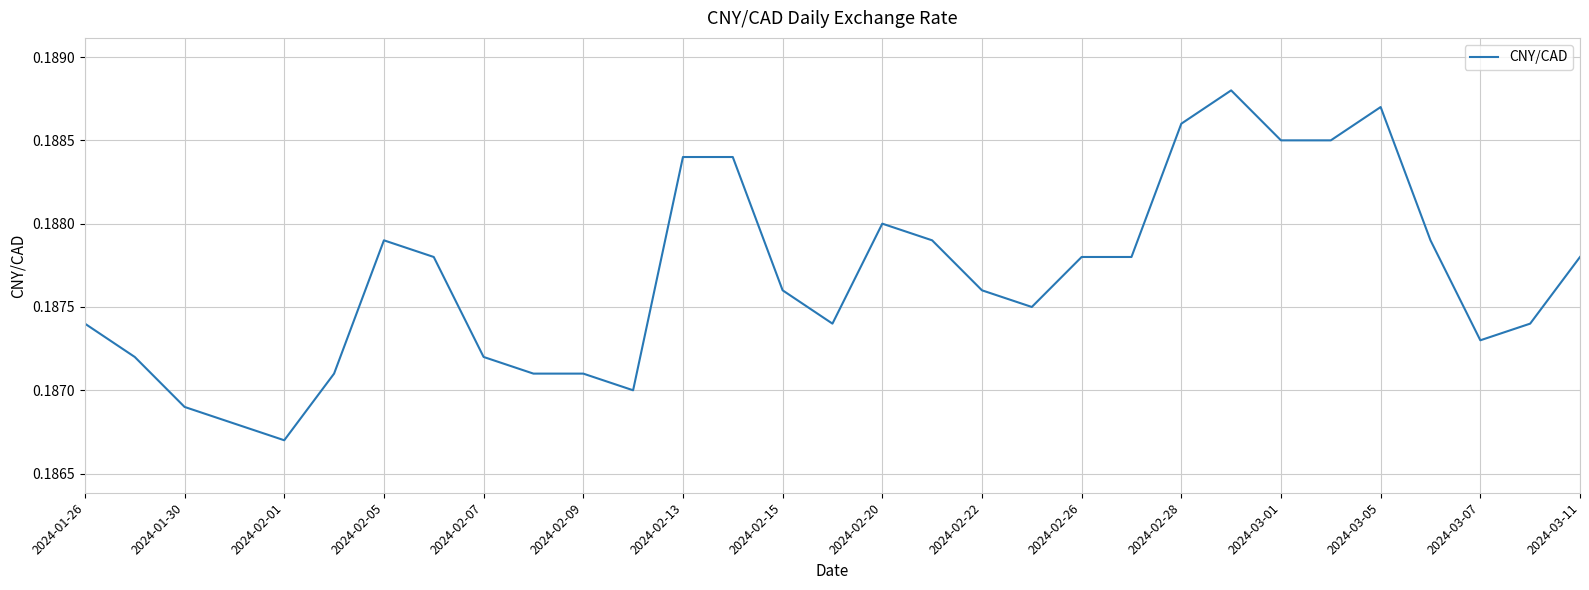

How many lines are shown in the chart?

1